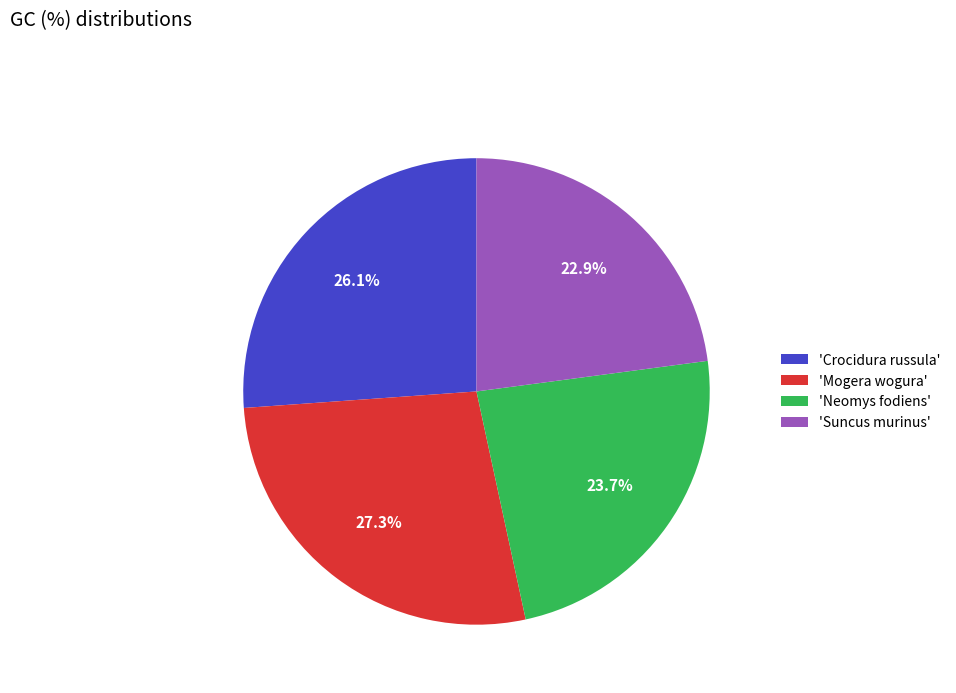

What percentage is NOT represented by 'Mogera wogura'?

72.7%